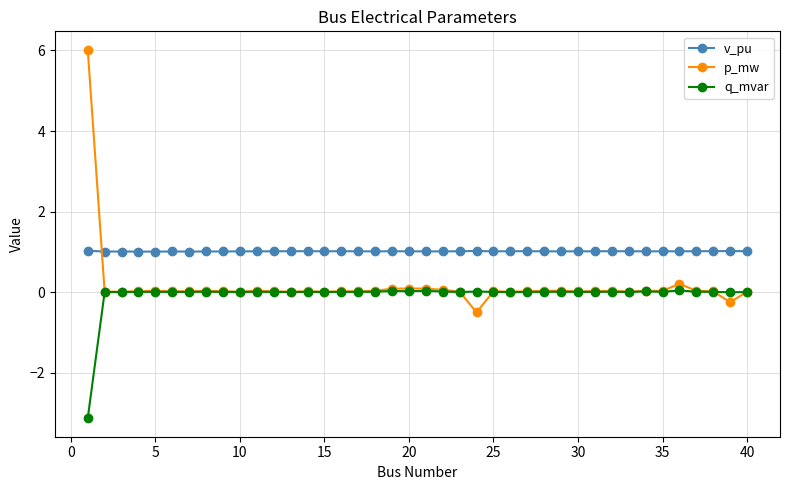

At how many categories does at least one series exceed -2?

40